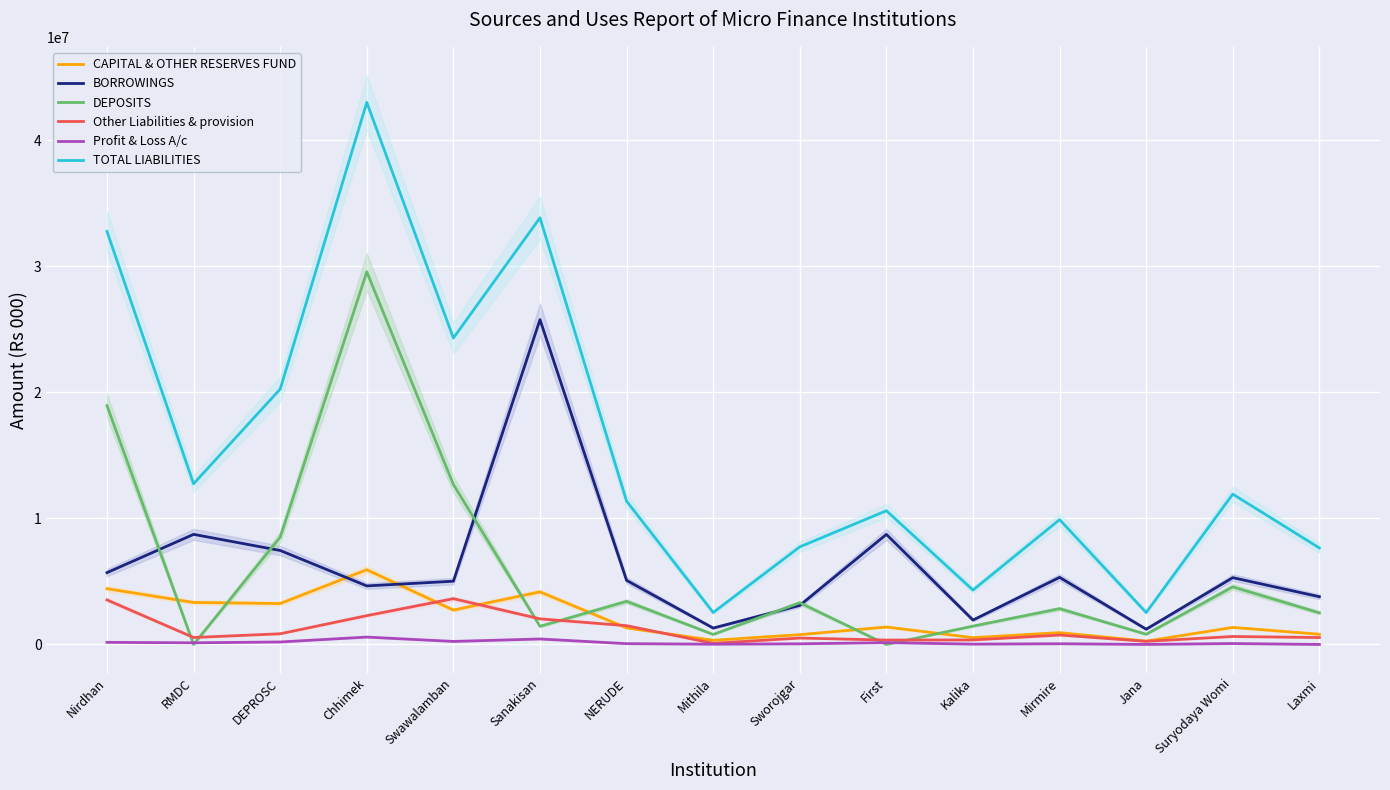

Rank the series by their maximum value, from lowest to highest.

Profit & Loss A/c, Other Liabilities & provision, CAPITAL & OTHER RESERVES FUND, BORROWINGS, DEPOSITS, TOTAL LIABILITIES